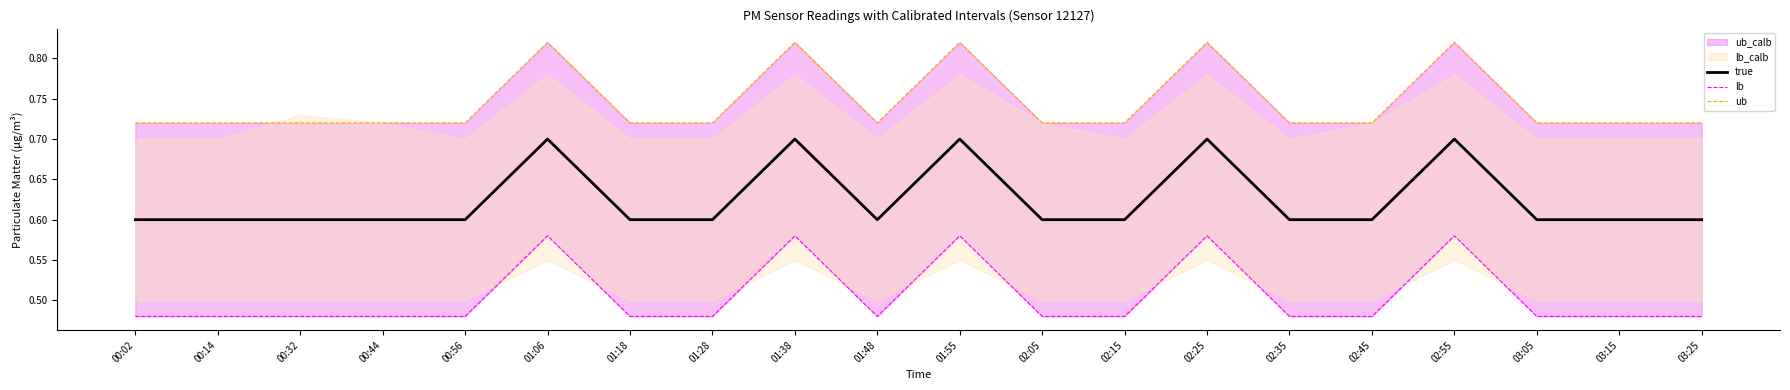

What is the value of the true point at the 7th from the left?

0.6